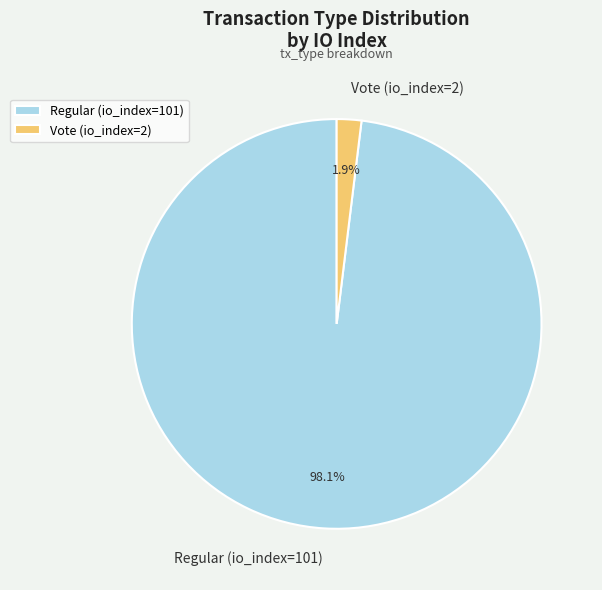

How many segments does this pie chart have?

2